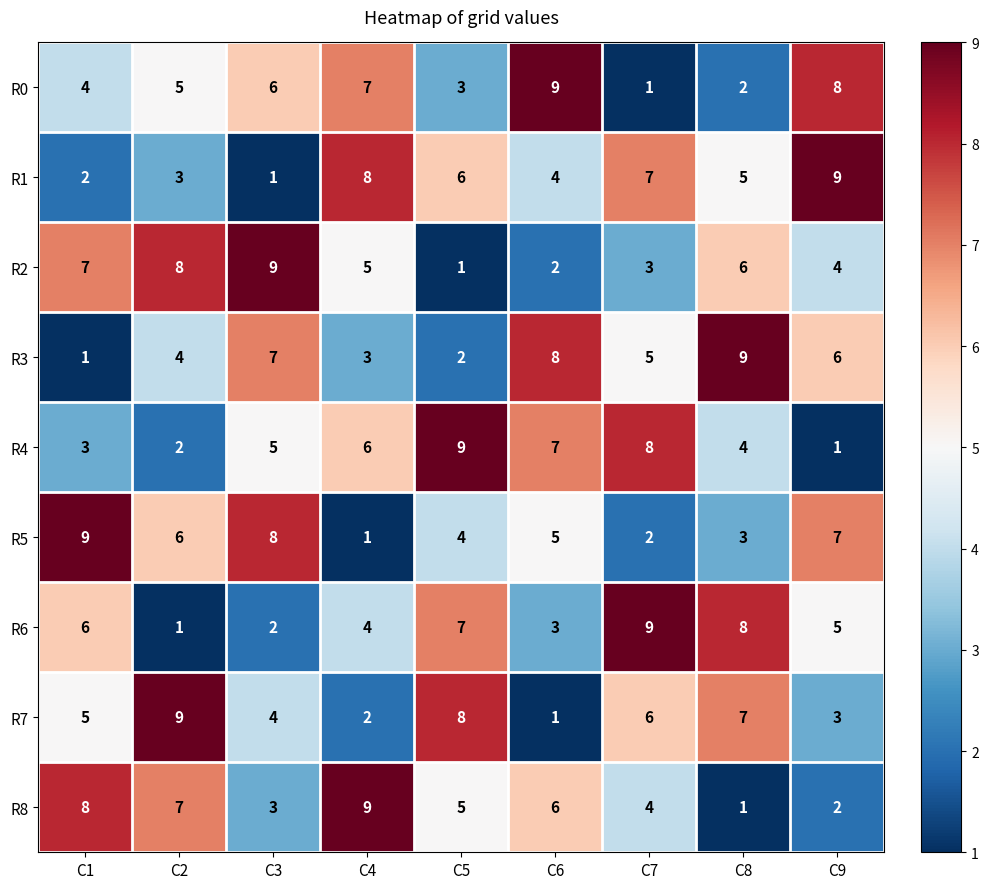

True or false: R7 has a value of 1 at C6.

True